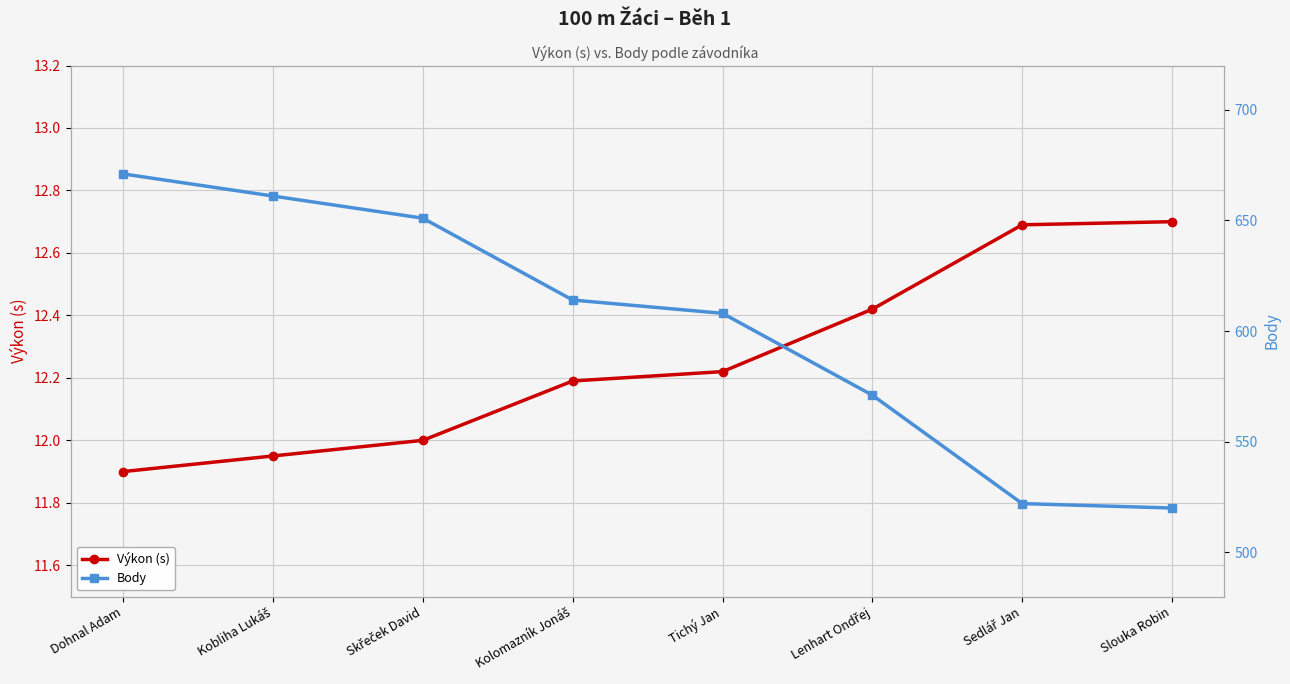

What is the difference between the maximum and minimum values in the Výkon (s) series?

0.8